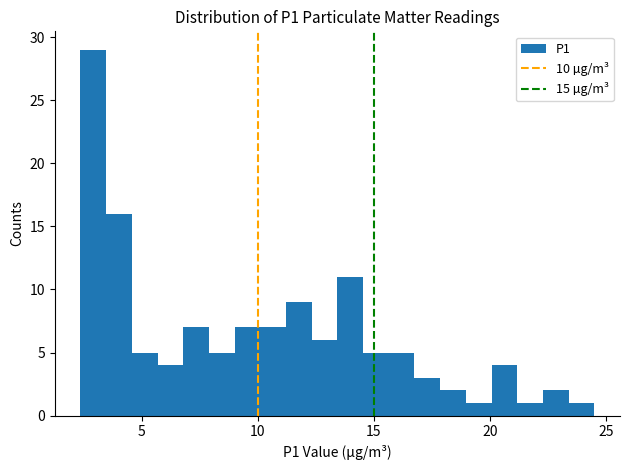

Read against the x-axis, roughly where is the centre of the tallest bar?

3.0